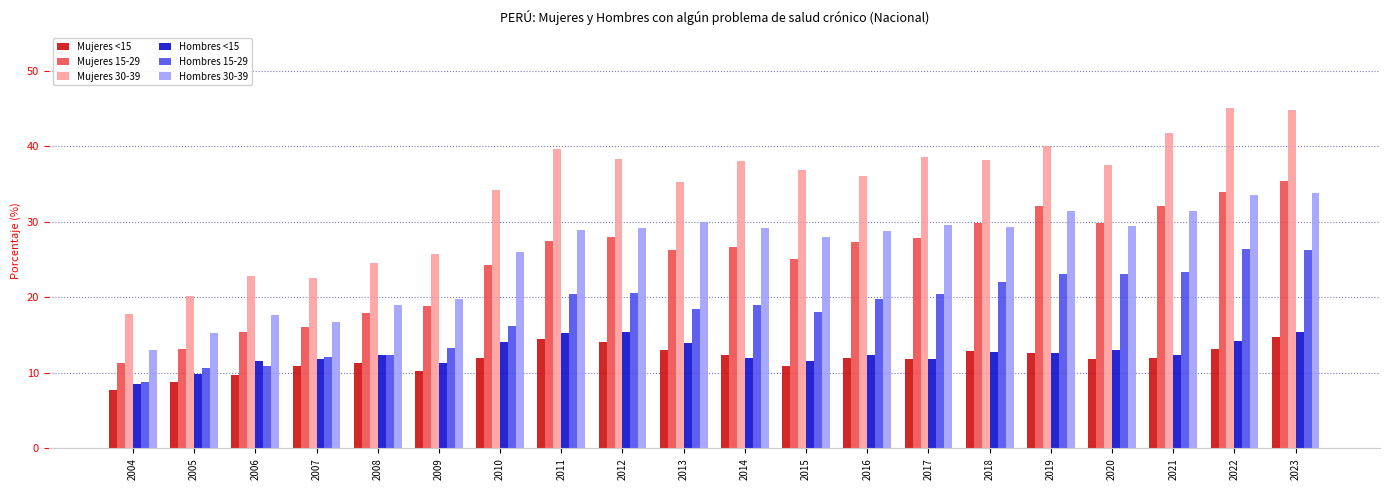

How many groups of bars are there?

20